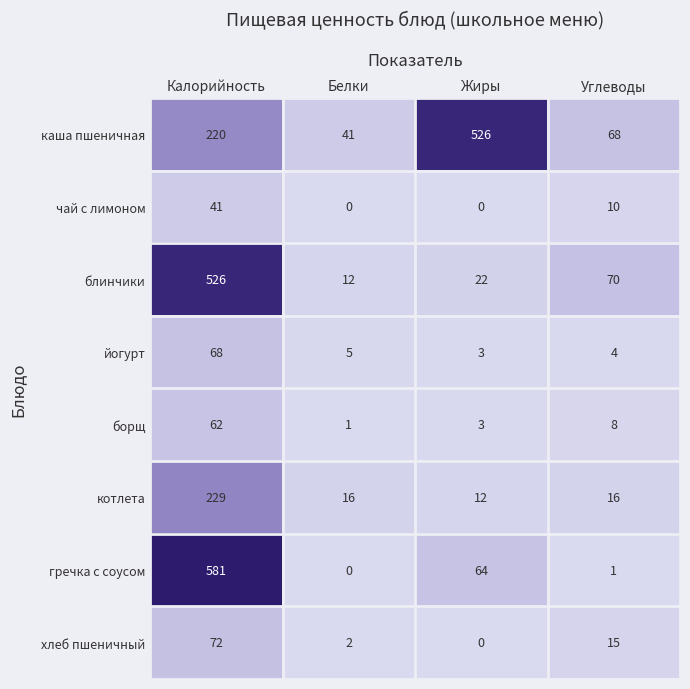

Rank the categories by блинчики value from lowest to highest.

Белки, Жиры, Углеводы, Калорийность